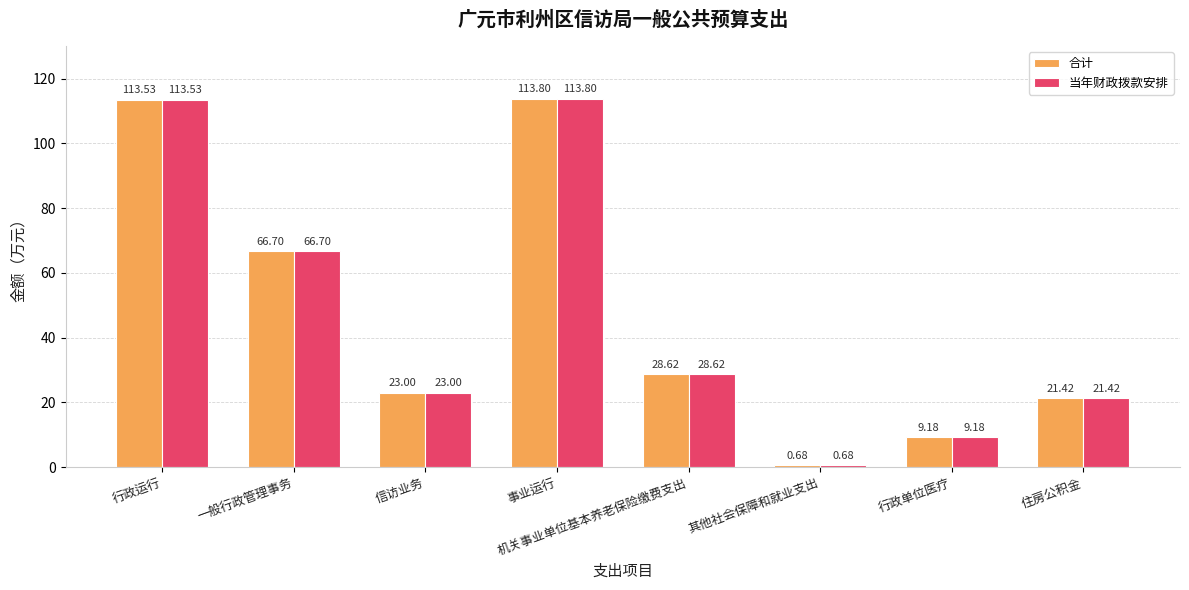

Where is 当年财政拨款安排 nearest to the value 57?

一般行政管理事务